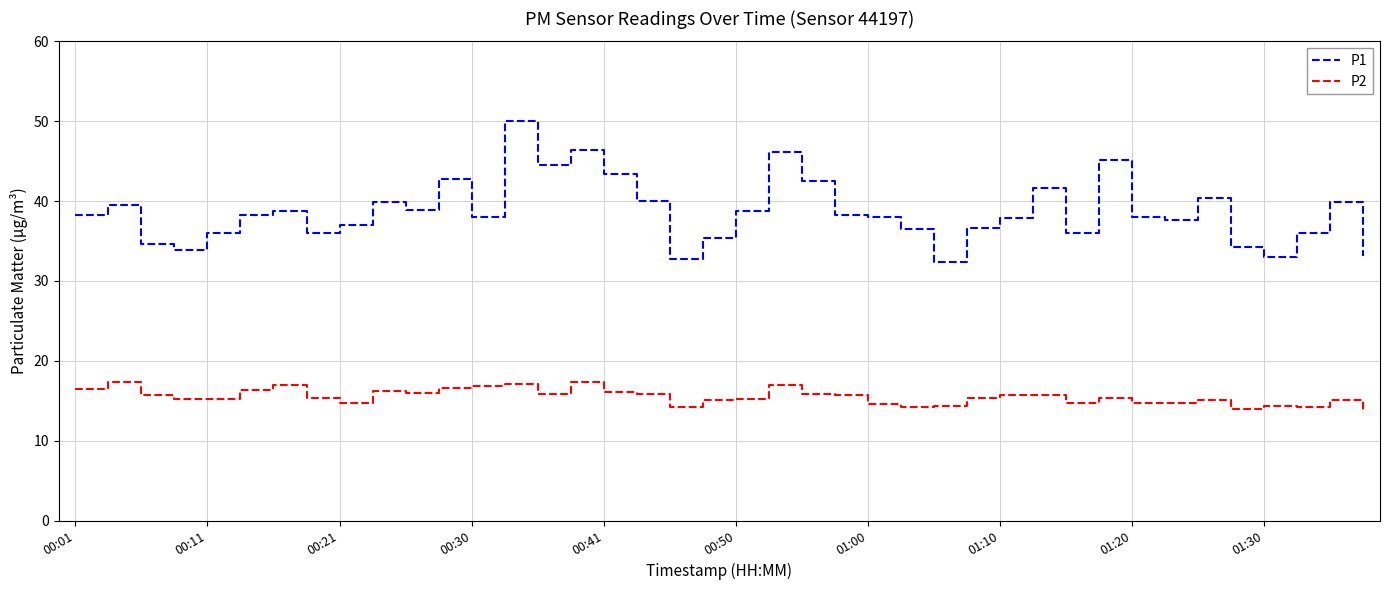

Which series has the largest total across all categories?

P1